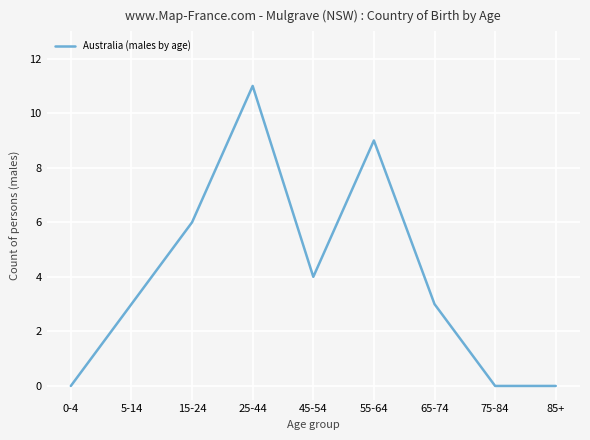

How many interior local peaks (higher than both neighbors) does the data have?

2